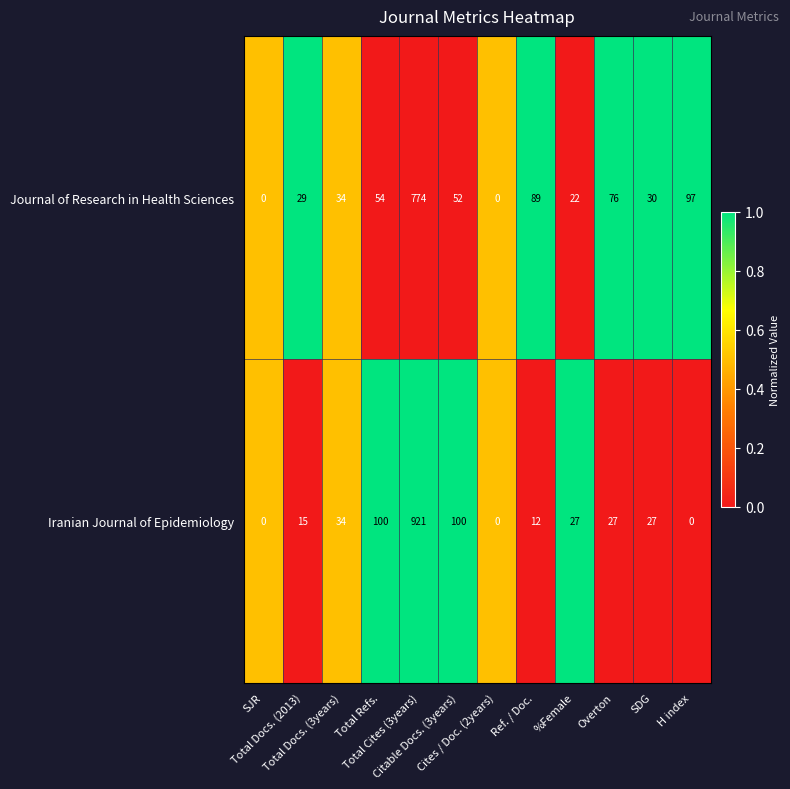

Which series changed the most between Total Docs. (2013) and Total Cites (3years)?

Iranian Journal of Epidemiology